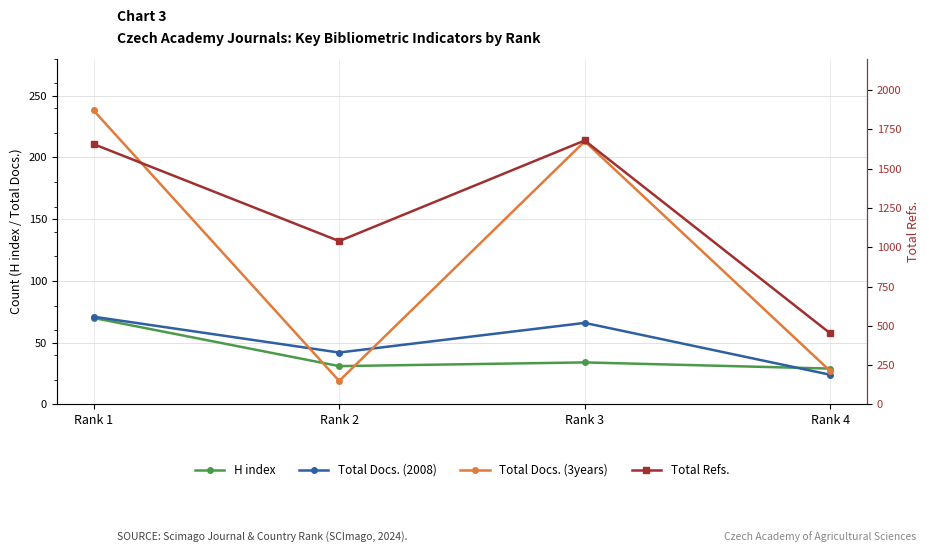

Is this an area chart (filled region under the line)?

No